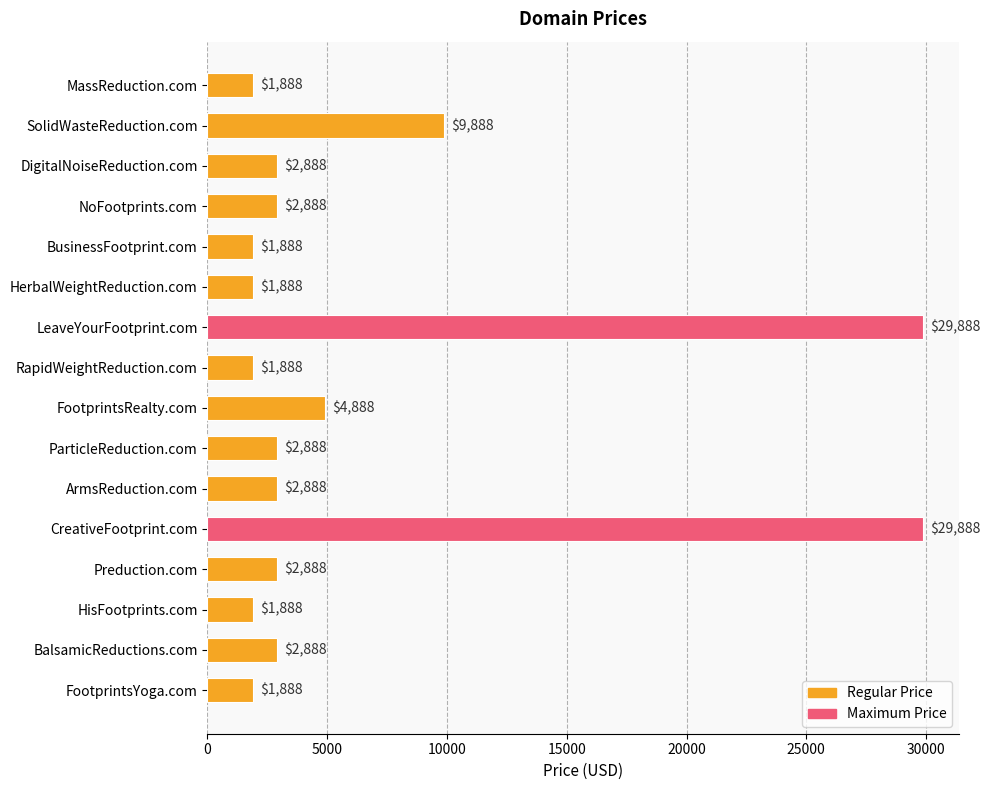

What is the difference between the second highest and second lowest values?

28000